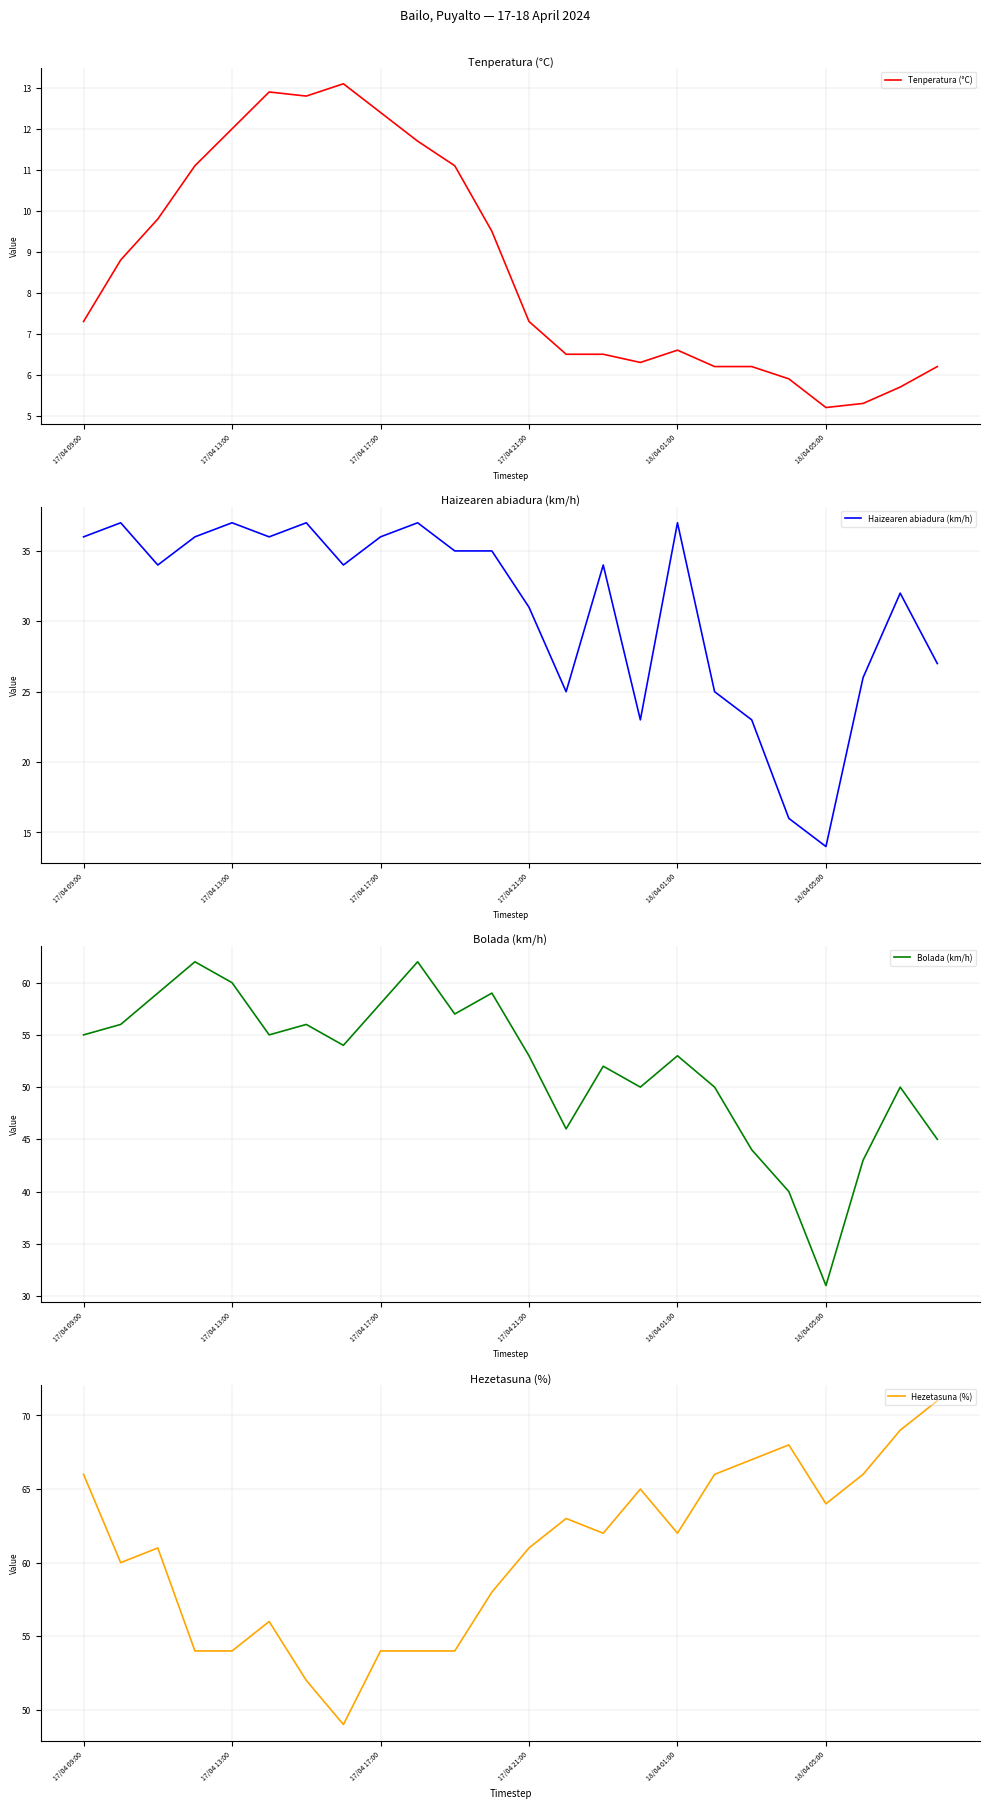

What are all the series names shown in the legend?

Tenperatura (°C), Haizearen abiadura (km/h), Bolada (km/h), Hezetasuna (%)